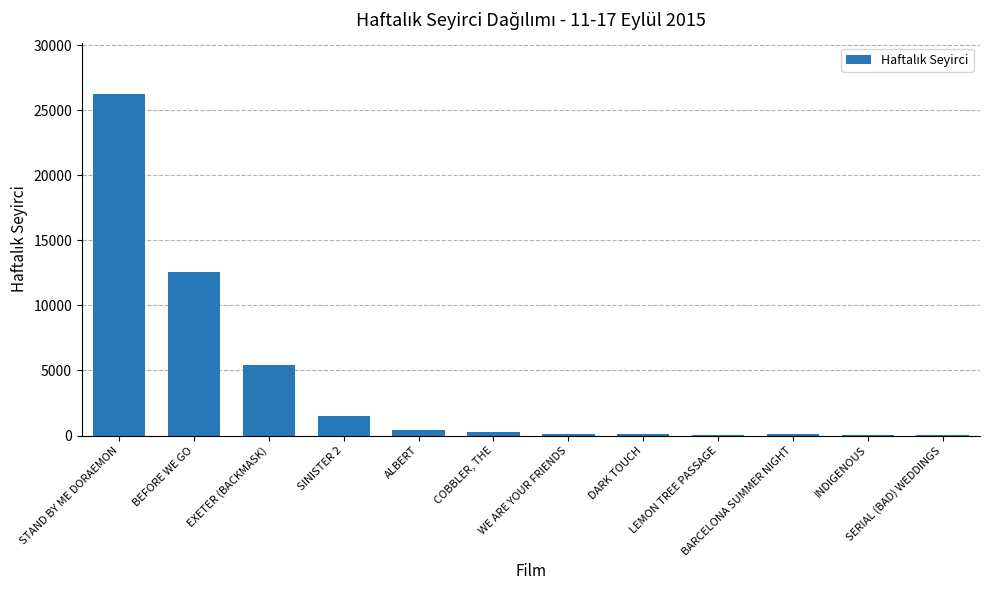

Which category has the highest value across all series?

STAND BY ME DORAEMON